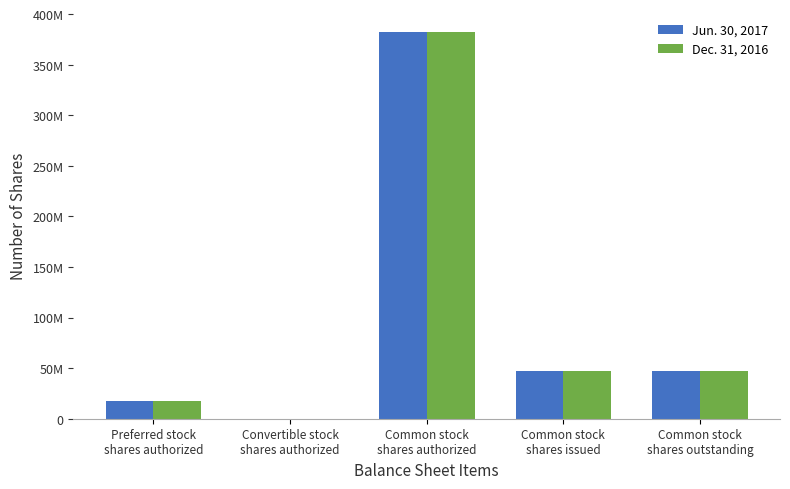

Does the chart contain stacked bars?

No